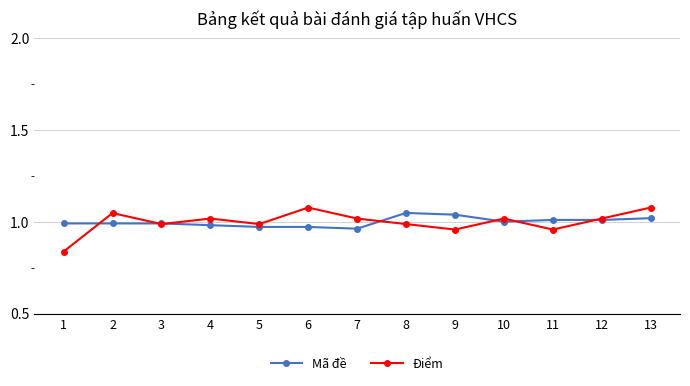

True or false: Điểm and Mã đề intersect in this chart.

True